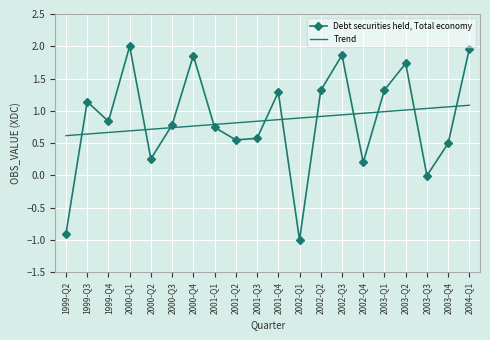

What is the smallest value displayed?

-1.0